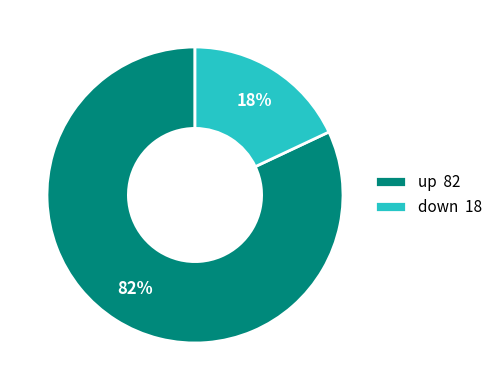

Which has a higher value, up 82 or down 18?

up 82